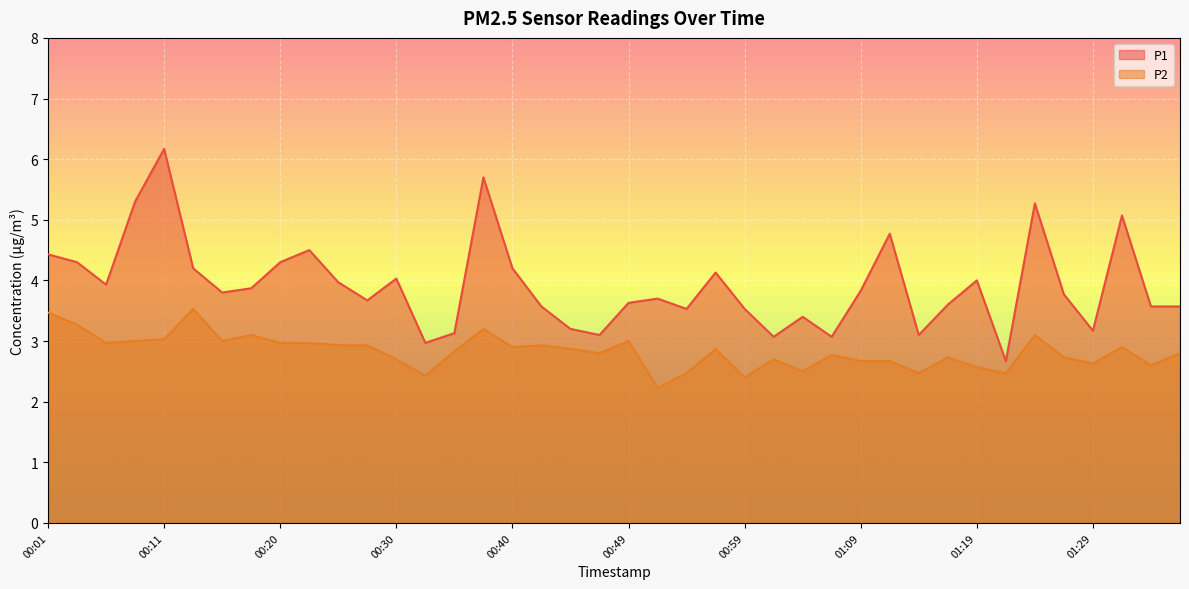

Is it true that P2 equals 4.4 at 00:28?

False